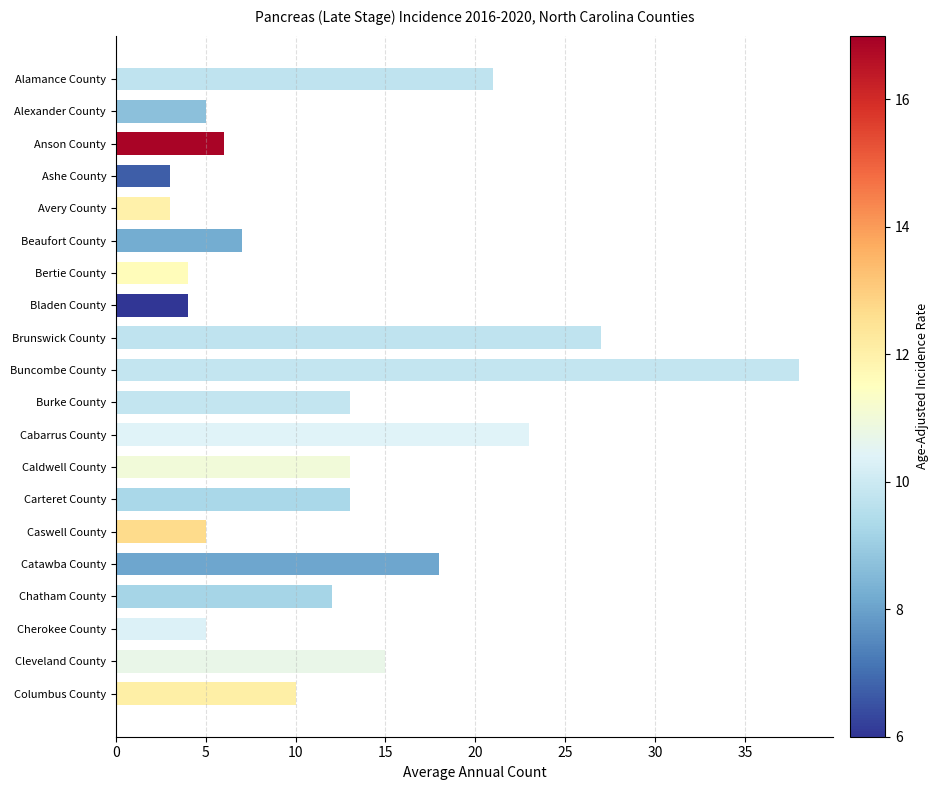

At which category does the chart reach its peak across all series?

Buncombe County